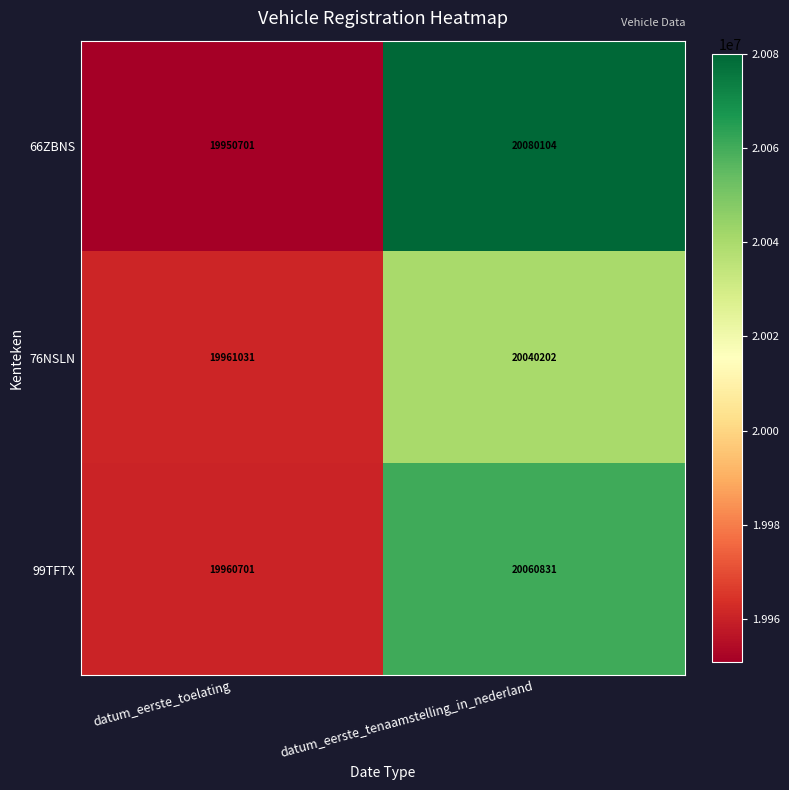

At datum_eerste_toelating, list the series in order from largest to smallest.

76NSLN, 99TFTX, 66ZBNS